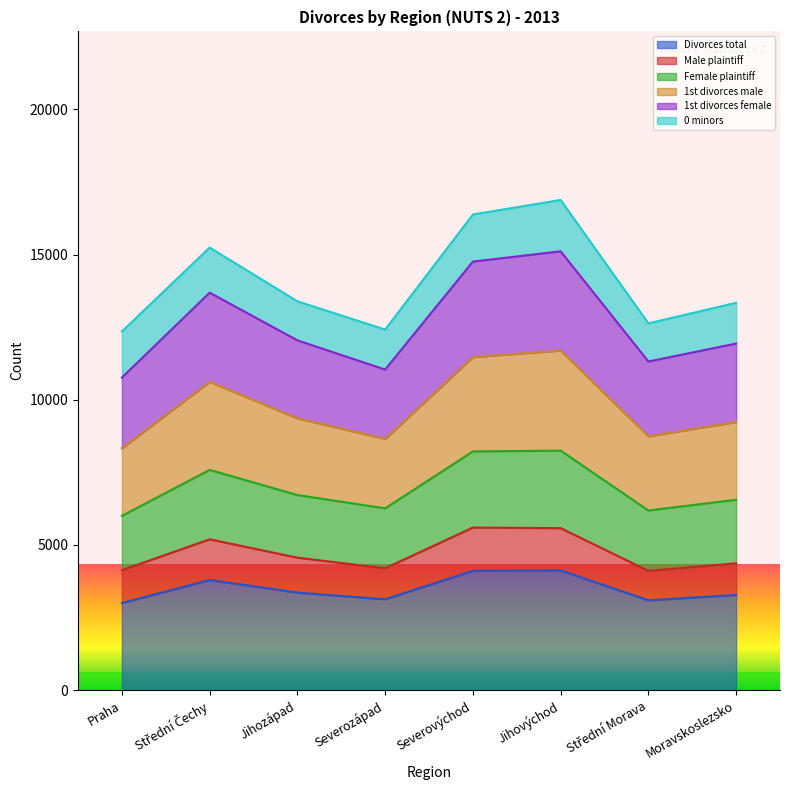

The Divorces total series shows 682 at Moravskoslezsko. True or false?

False